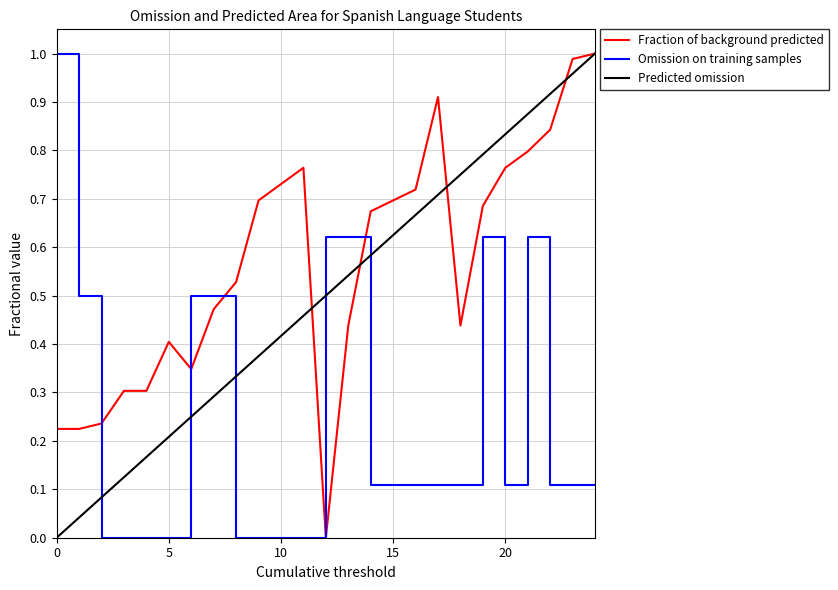

Count the Omission on training samples values in the range 0 to 1.

25